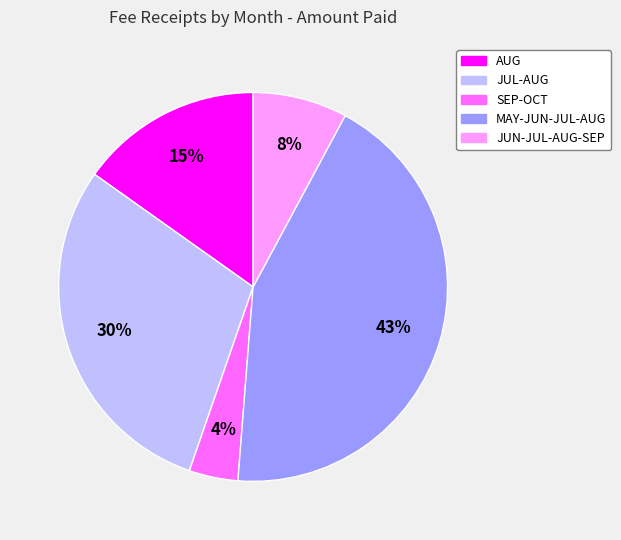

To the nearest percent, what percentage of the pie is SEP-OCT?

4%